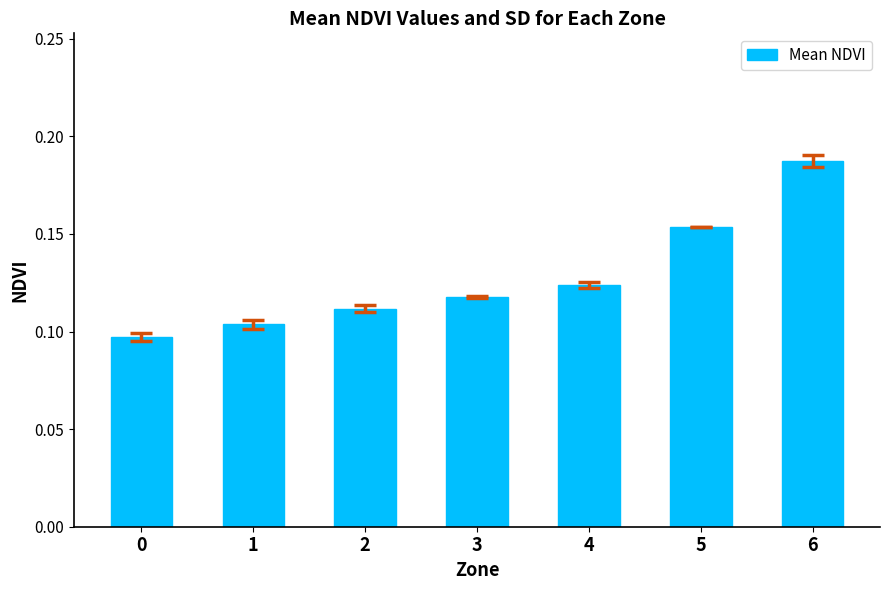

What is the sum of all values?

0.9